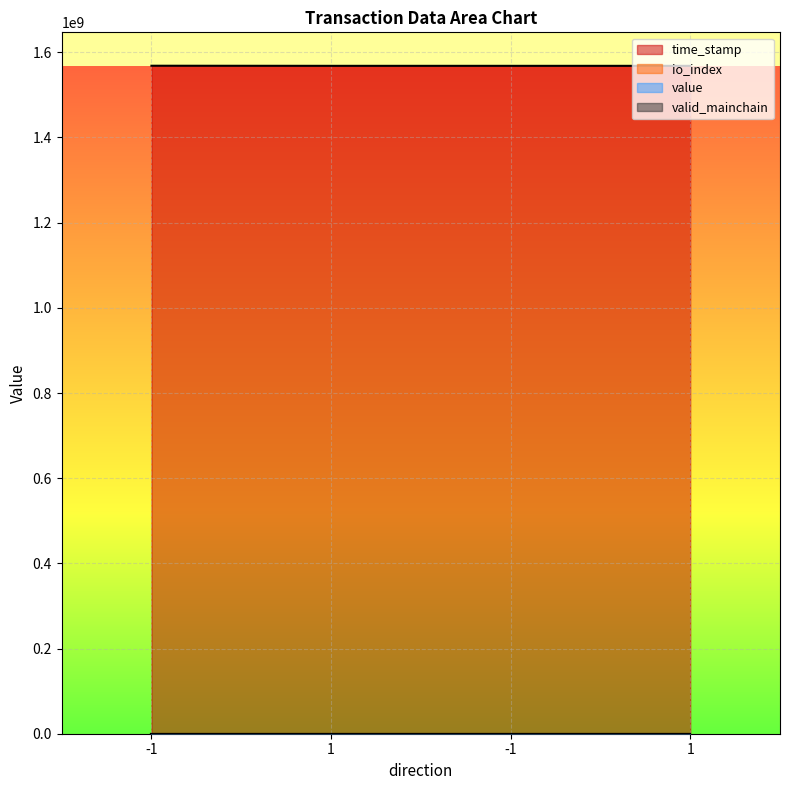

What is the total value across all series at -1?

1568490349.5